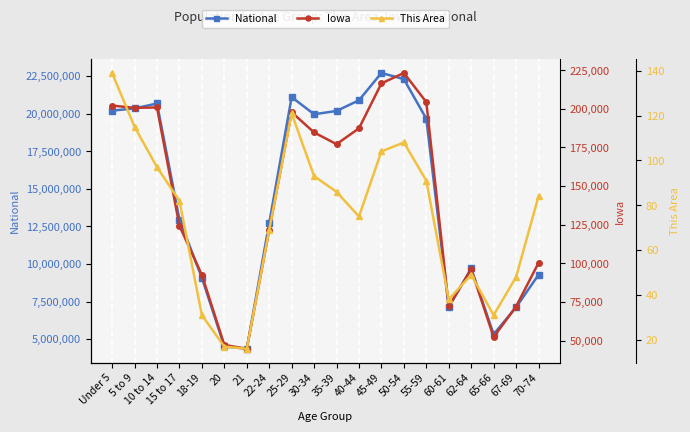

Which category has the highest value in the National series?

45-49